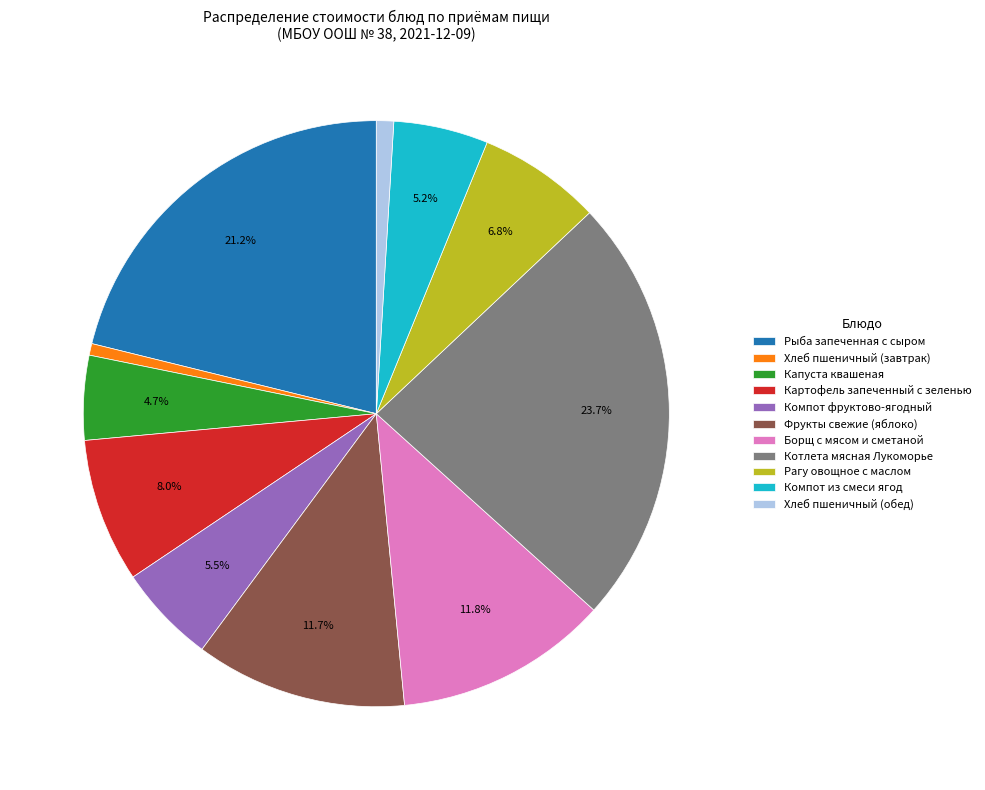

True or false: Фрукты свежие (яблоко) accounts for 21% of the total.

False